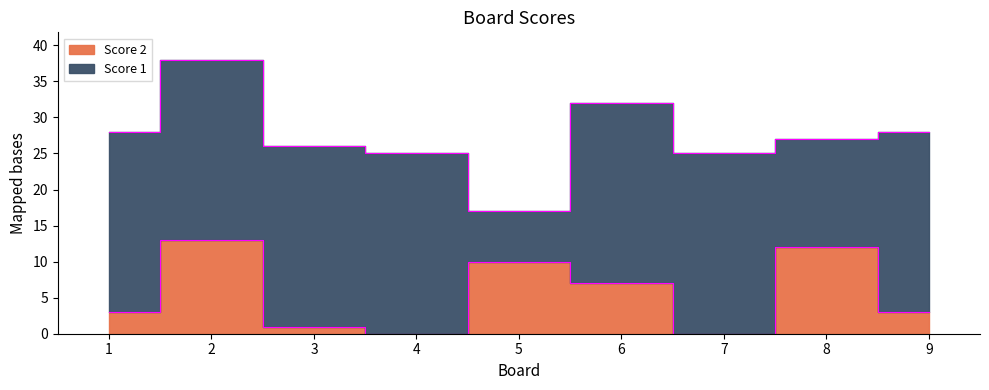

What is the difference between the maximum and minimum values?

13